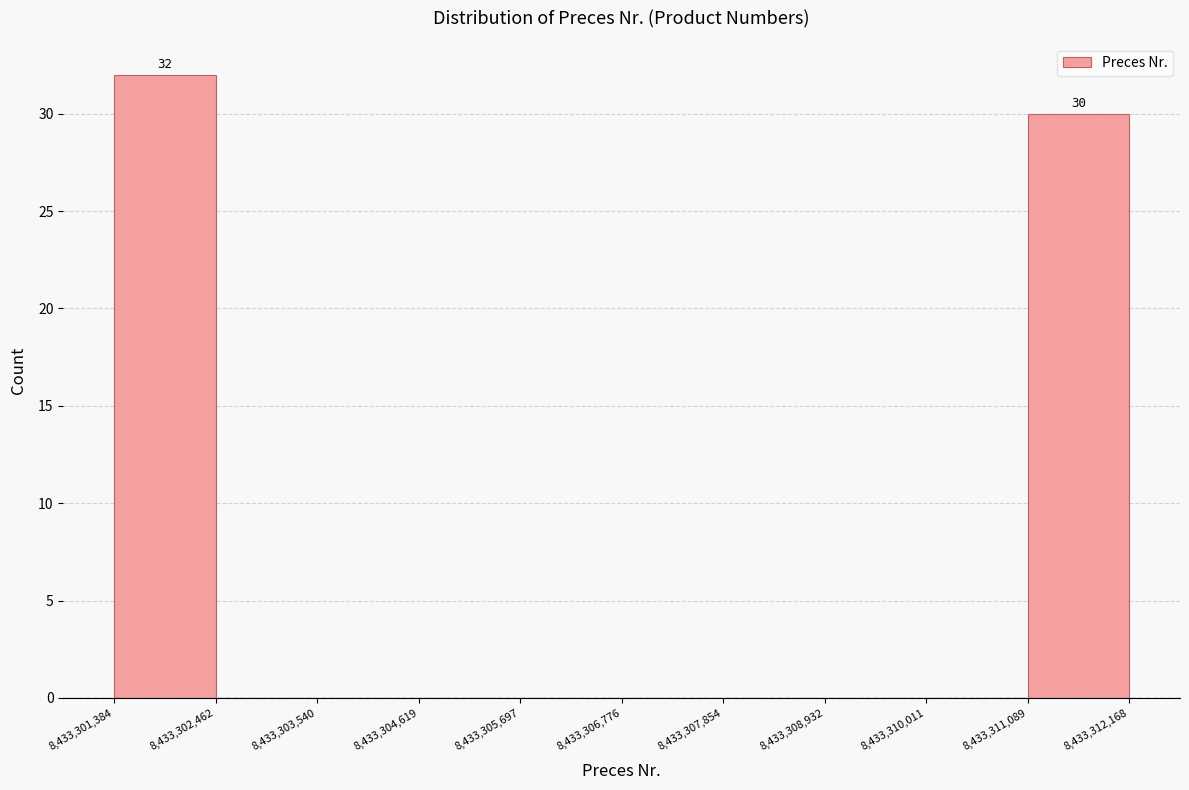

Over which range of the x-axis is the bar tallest?

8,433,301,384 to 8,433,302,462